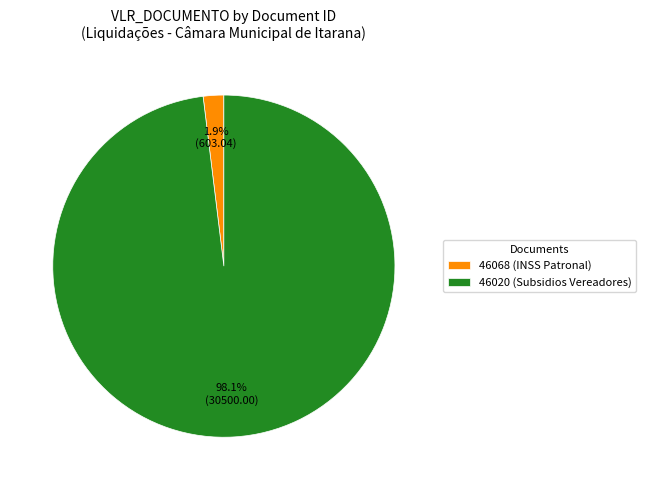

Count the number of slices in the pie.

2